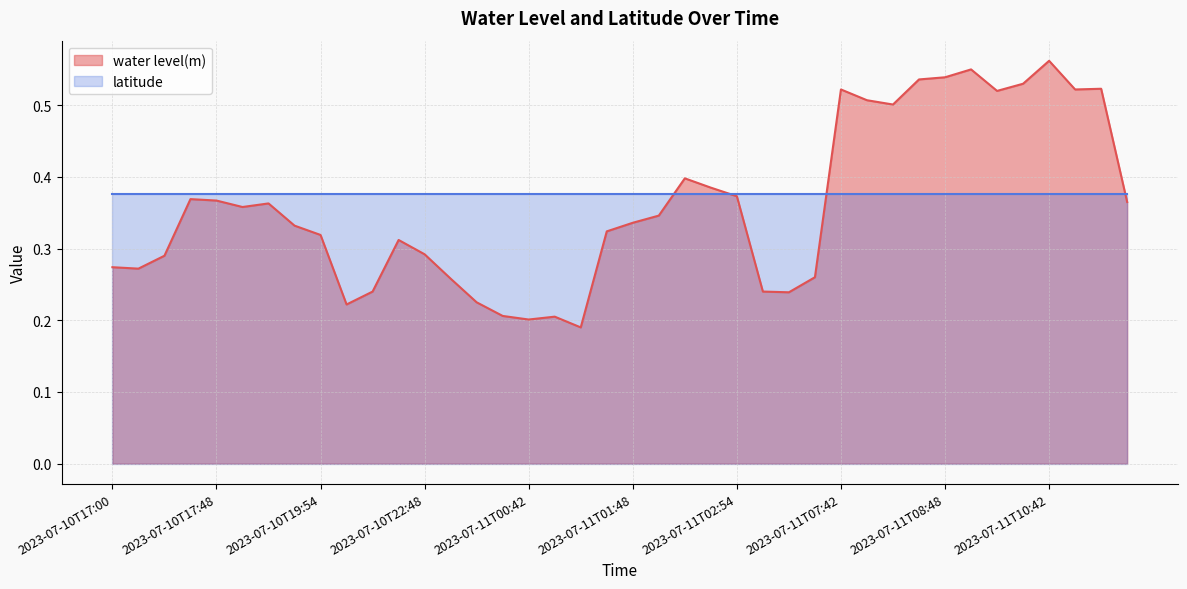

Is it true that the value at 2023-07-11T02:42 is 0.4?

True